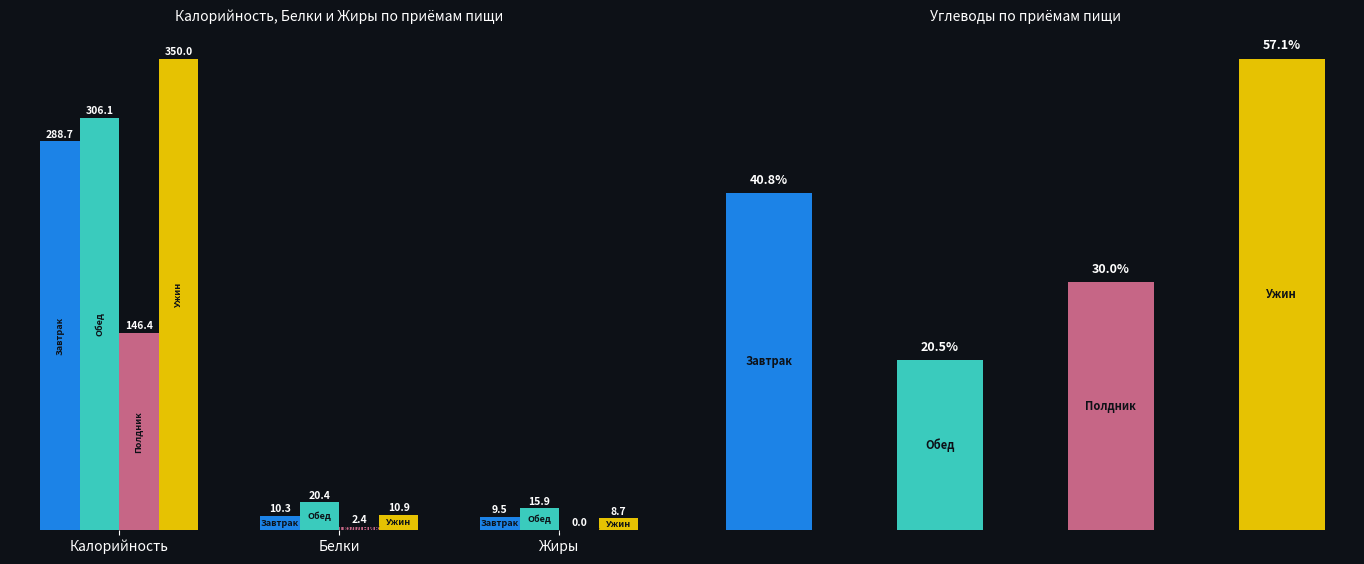

True or false: Завтрак has a value of 434.1 at Калорийность.

False